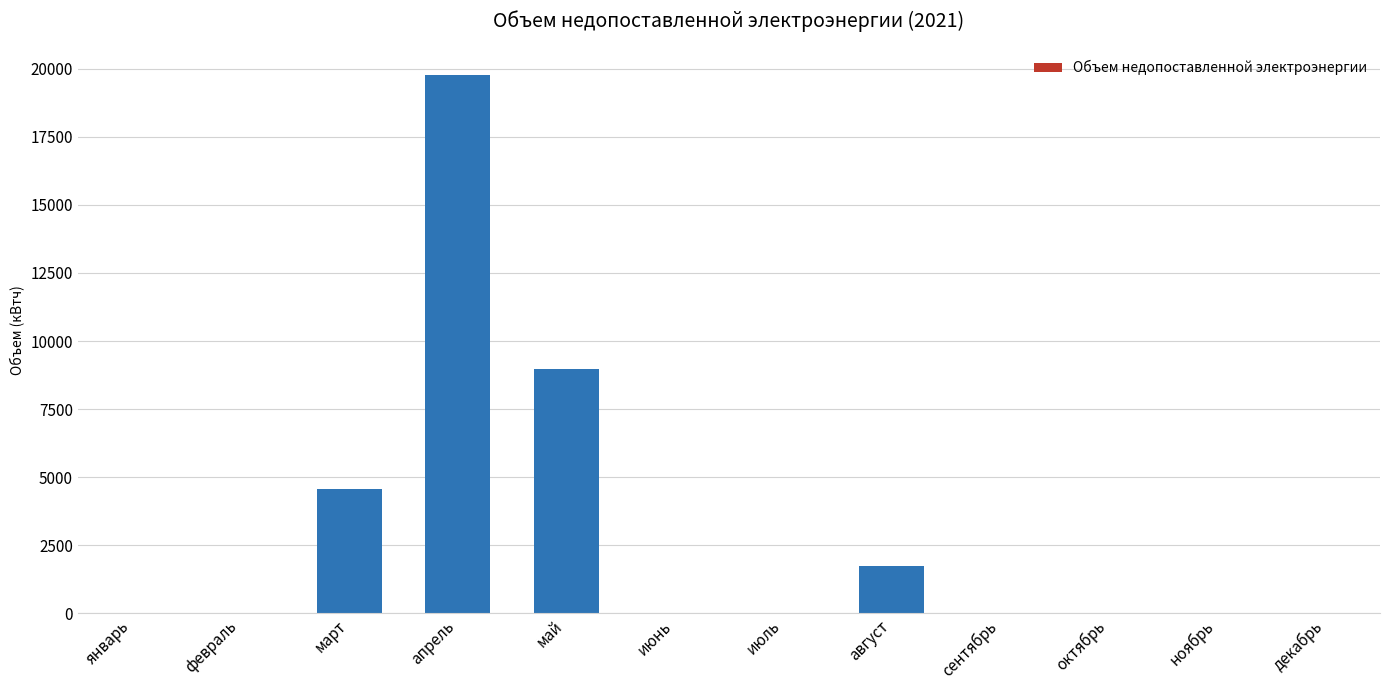

Approximately how many times larger is the value at март compared to май?

0.5